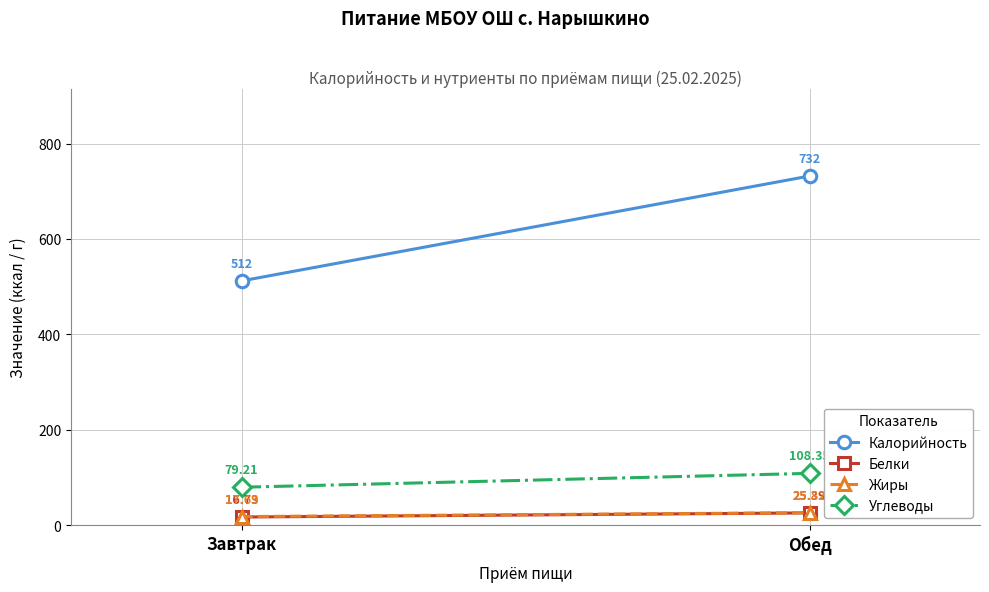

What is the minimum value for Белки?

16.7